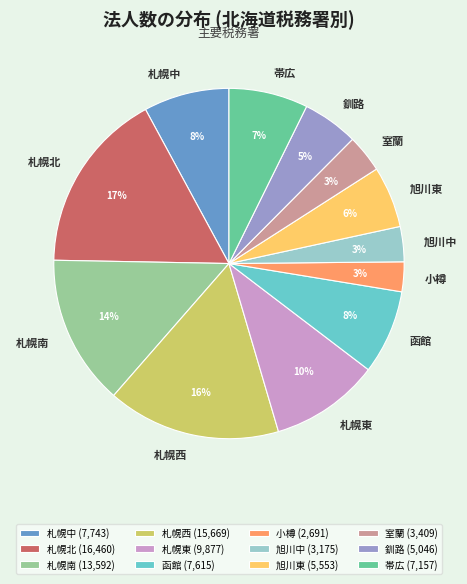

To the nearest percent, what percentage of the pie is 札幌東?

10%